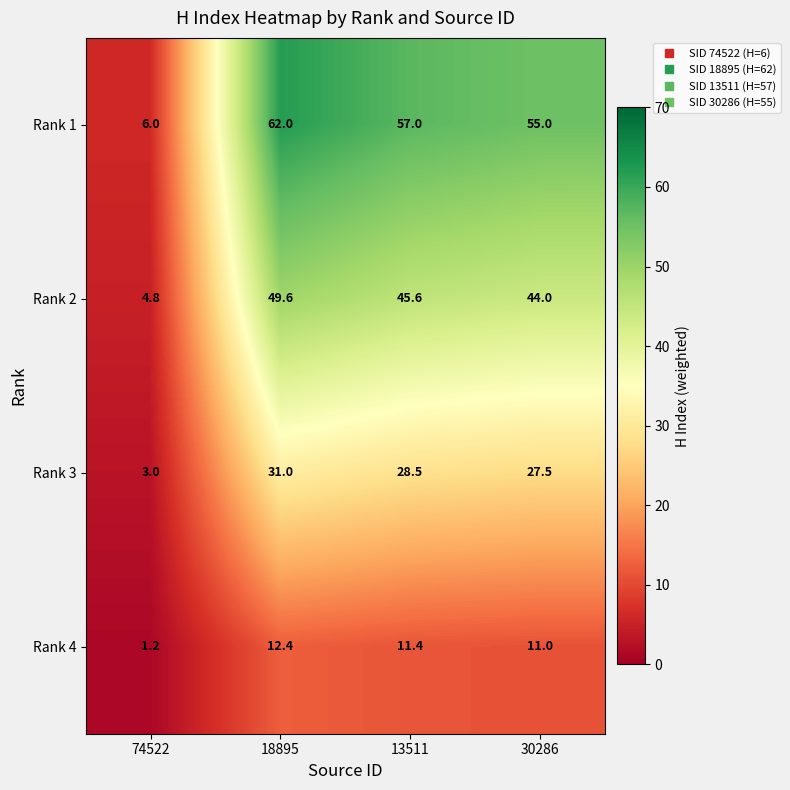

The Rank 1 series shows 93.2 at 30286. True or false?

False